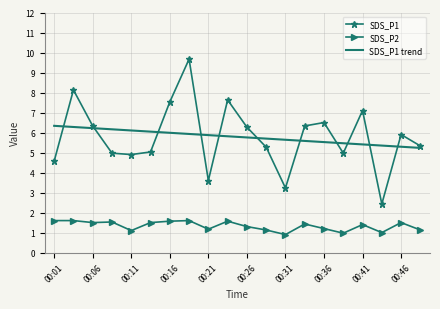

True or false: SDS_P2 has more than 2 interior local peaks.

True